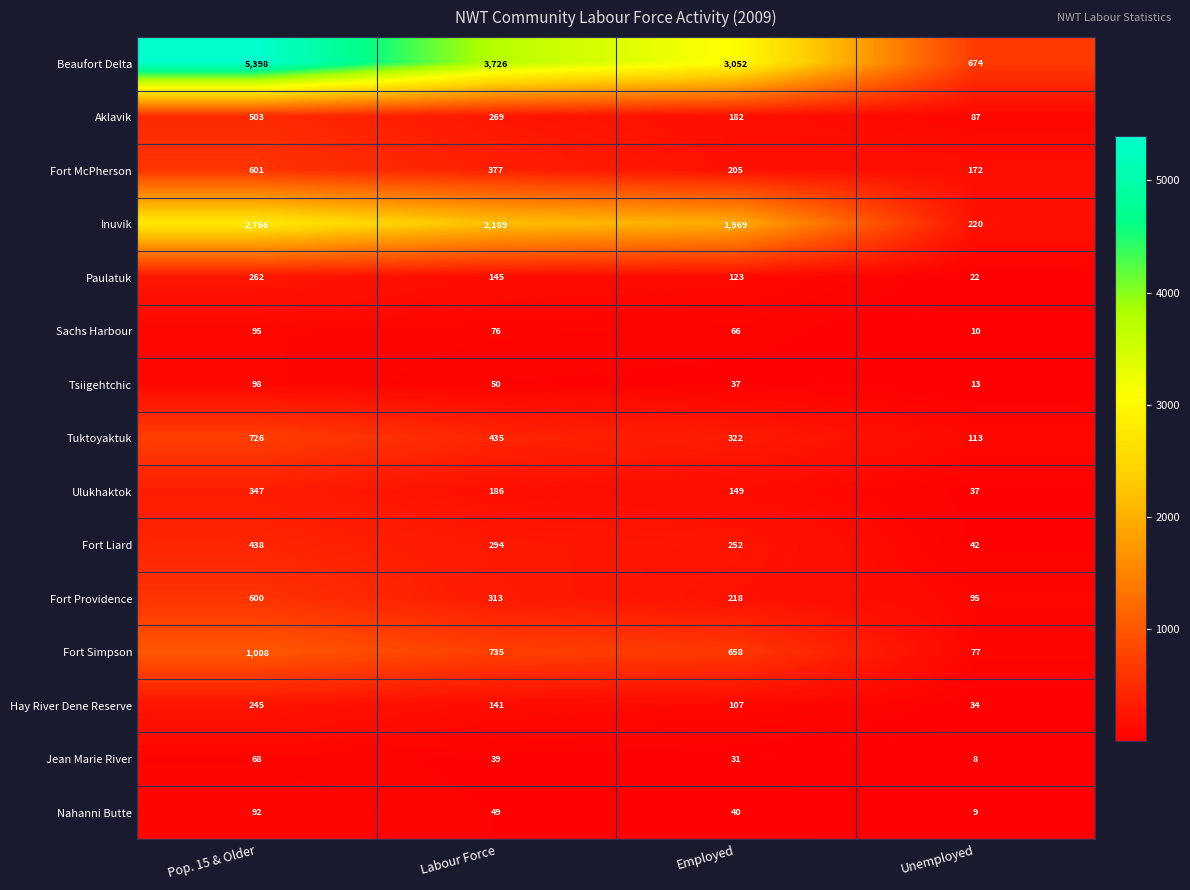

How many categories are shown in the chart?

4